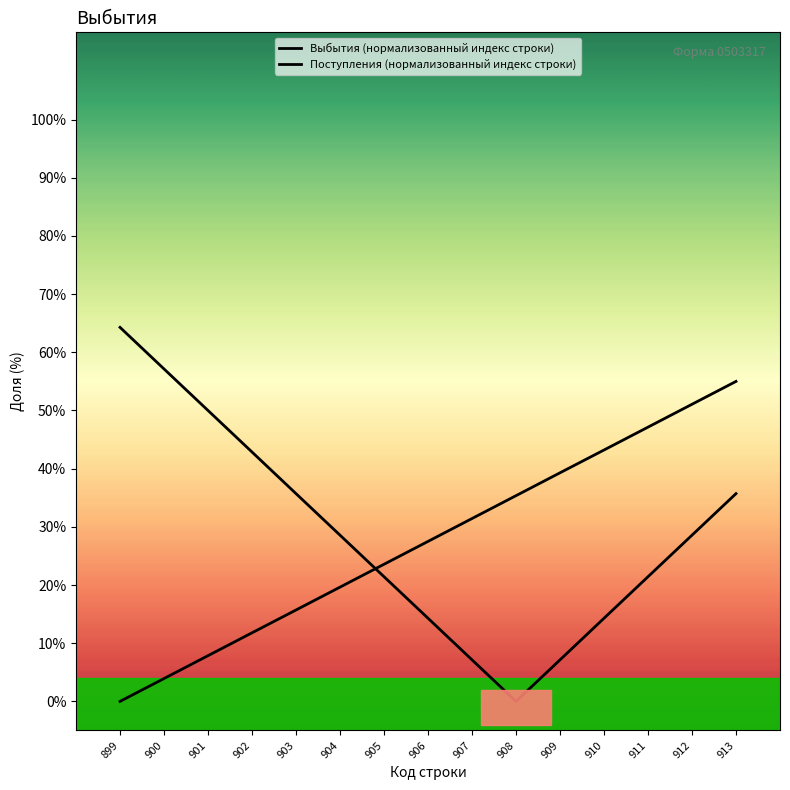

List the series in order of their overall mean, lowest first.

Поступления (нормализованный индекс строки), Выбытия (нормализованный индекс строки)